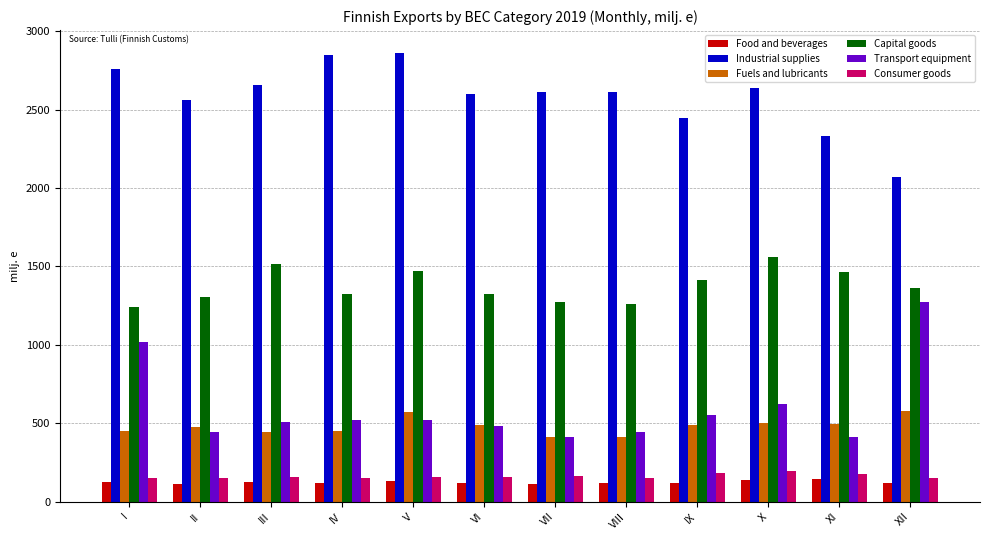

What is the difference between the second highest and minimum values in the Consumer goods series?

32.9